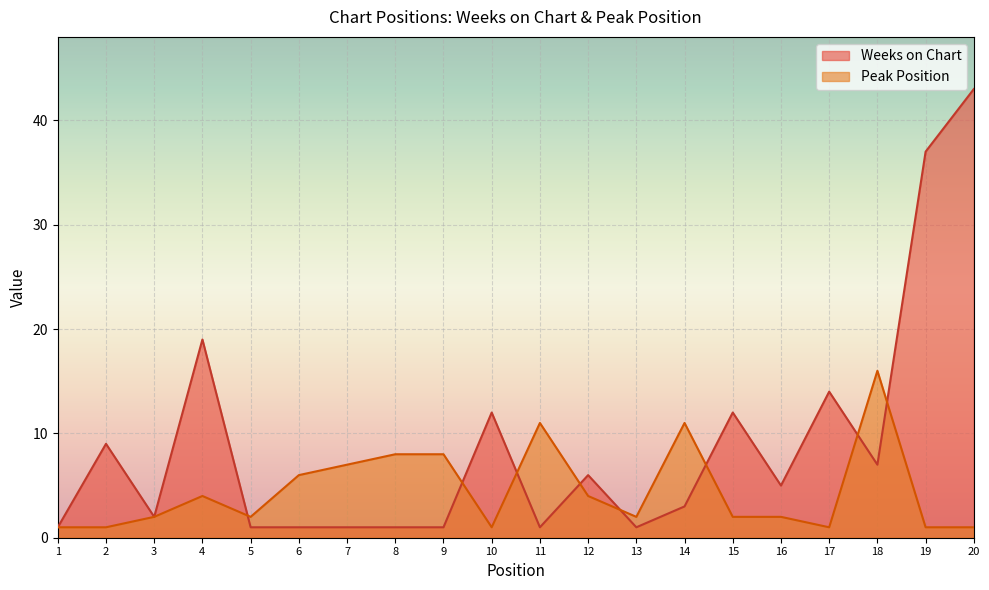

How many times do Peak Position and Weeks on Chart cross each other?

8